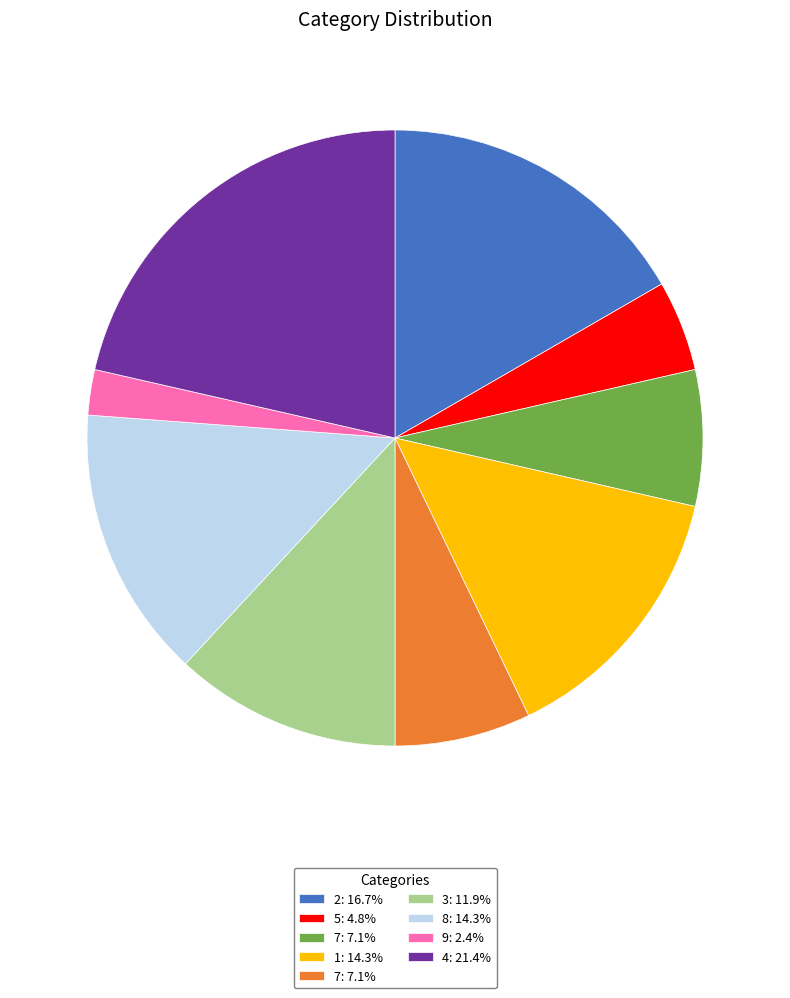

Is there a majority slice in this chart?

No